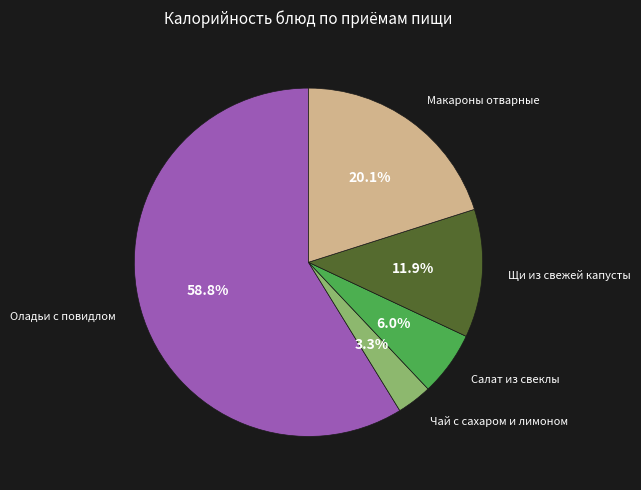

Is there a majority slice in this chart?

Yes